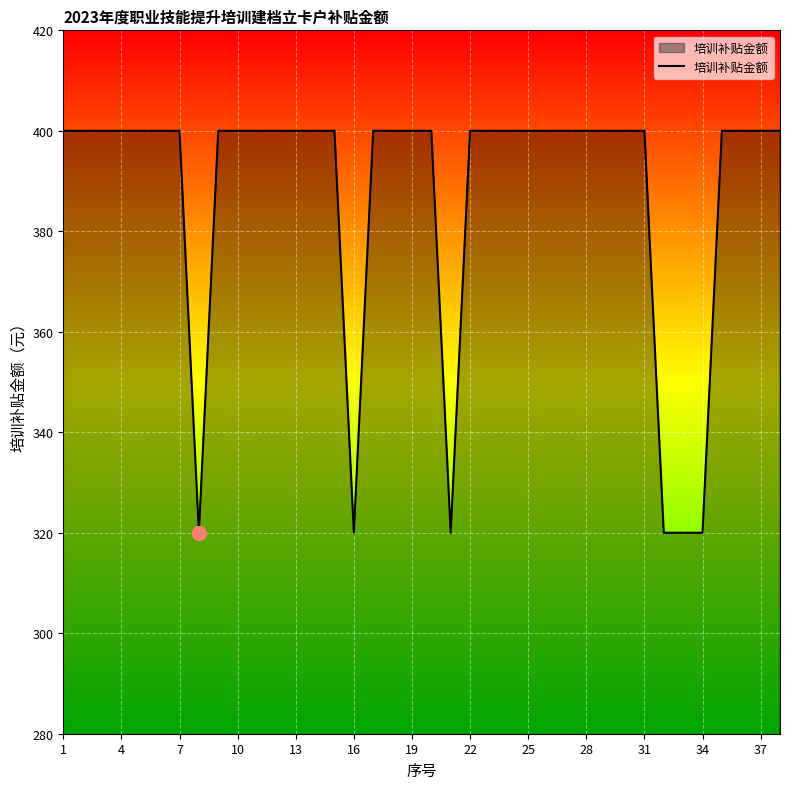

What is the difference between the maximum and minimum values?

80